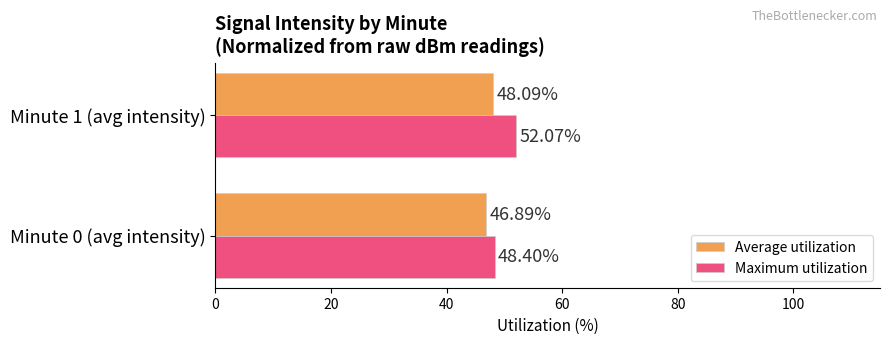

Which series has the largest total across all categories?

Maximum utilization